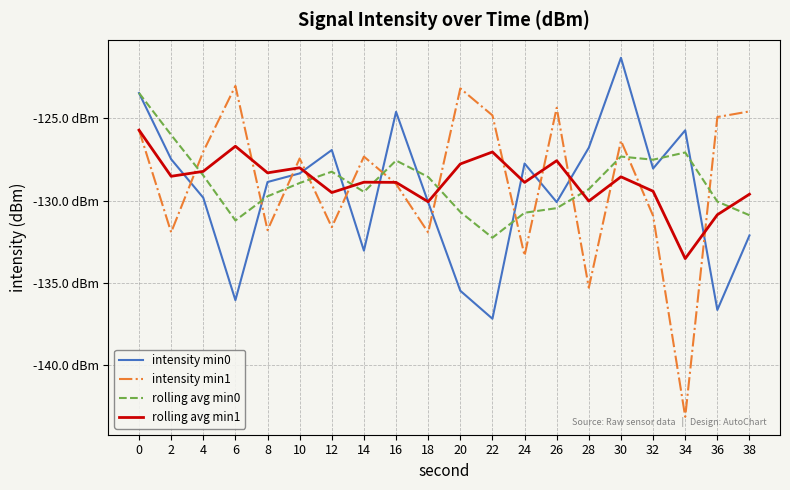

List the labels in order of intensity min0 value, largest first.

30, 0, 16, 34, 28, 12, 2, 24, 32, 10, 8, 4, 26, 18, 38, 14, 20, 6, 36, 22